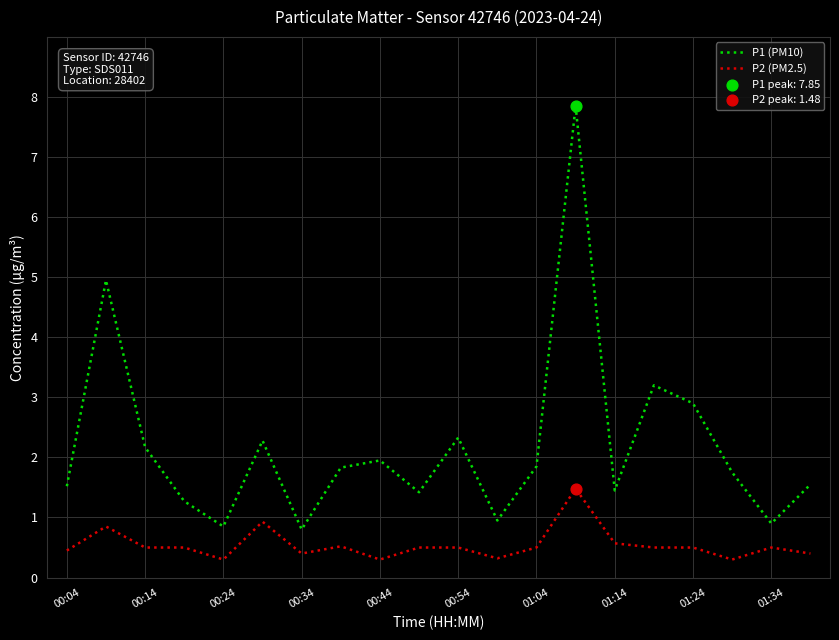

Which series has the widest spread of values?

P1 (PM10)